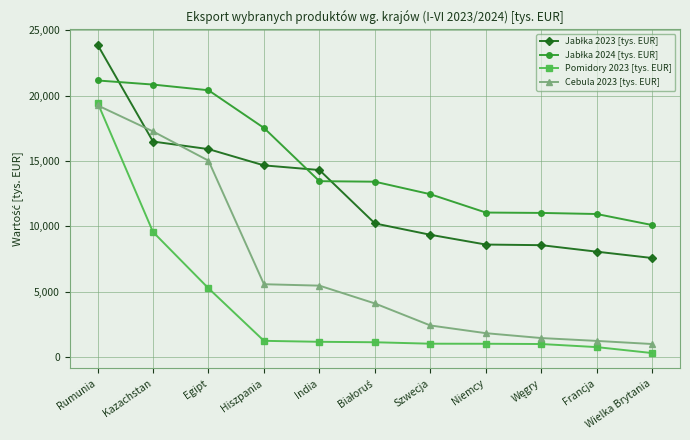

At which category does the chart reach its peak across all series?

Rumunia